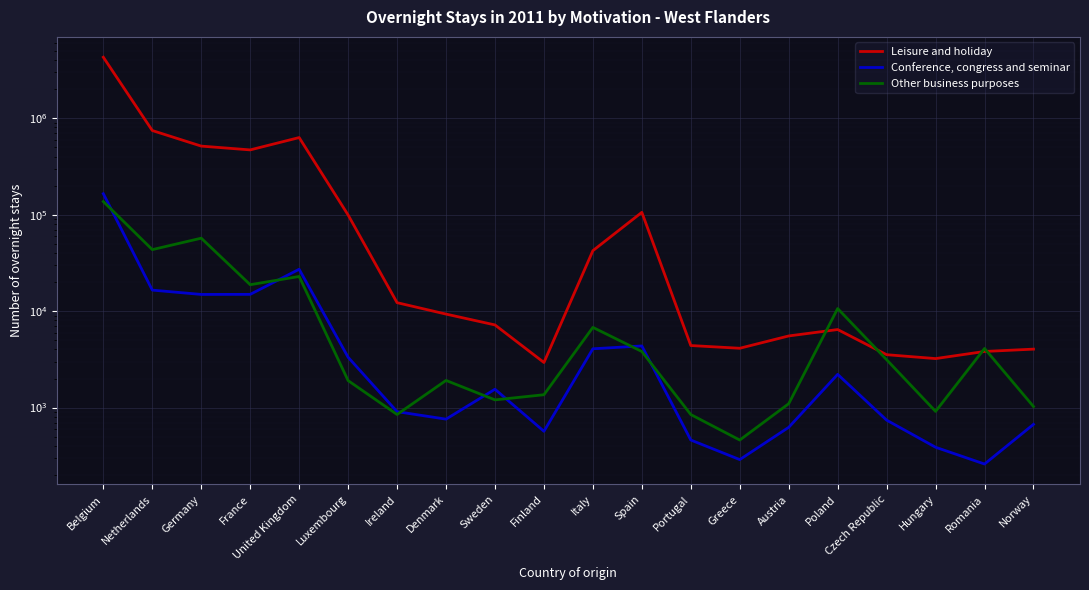

The value of Leisure and holiday at Austria is 5527. True or false?

True